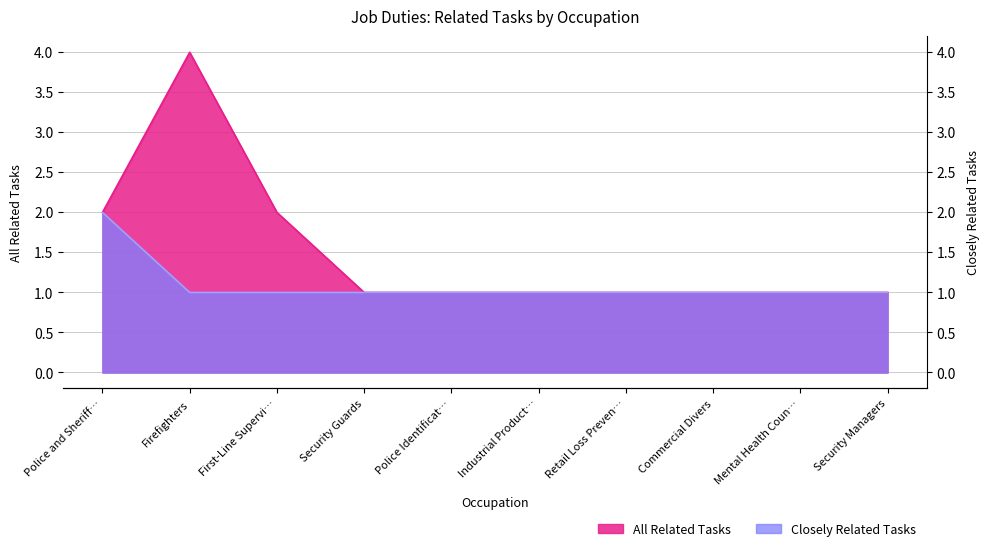

What are all the series names shown in the legend?

All Related Tasks, Closely Related Tasks